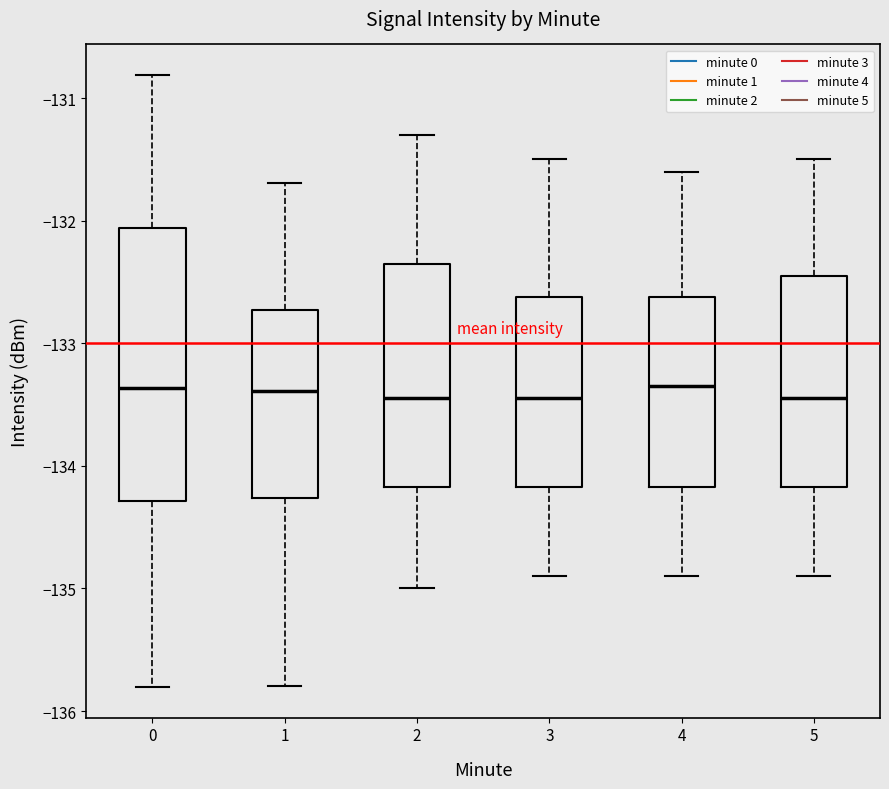

Reading left to right, read every box against the y-axis: the position of its median line, the range the box covers, and the ends of its whiskers. The values are not printed on the chart, so give them approximately, as read against the axis.

0: median -133.4, box -134.3 to -132.1, whiskers -135.8 to -130.8
1: median -133.4, box -134.3 to -132.7, whiskers -135.8 to -131.7
2: median -133.4, box -134.2 to -132.3, whiskers -135.0 to -131.3
3: median -133.4, box -134.2 to -132.6, whiskers -134.9 to -131.5
4: median -133.3, box -134.2 to -132.6, whiskers -134.9 to -131.6
5: median -133.4, box -134.2 to -132.4, whiskers -134.9 to -131.5